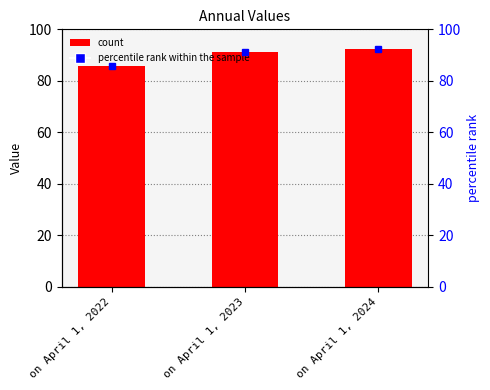

Reading left to right, list all the values displayed in this chart.

on April 1, 2022=85.7	on April 1, 2023=91.1	on April 1, 2024=92.2